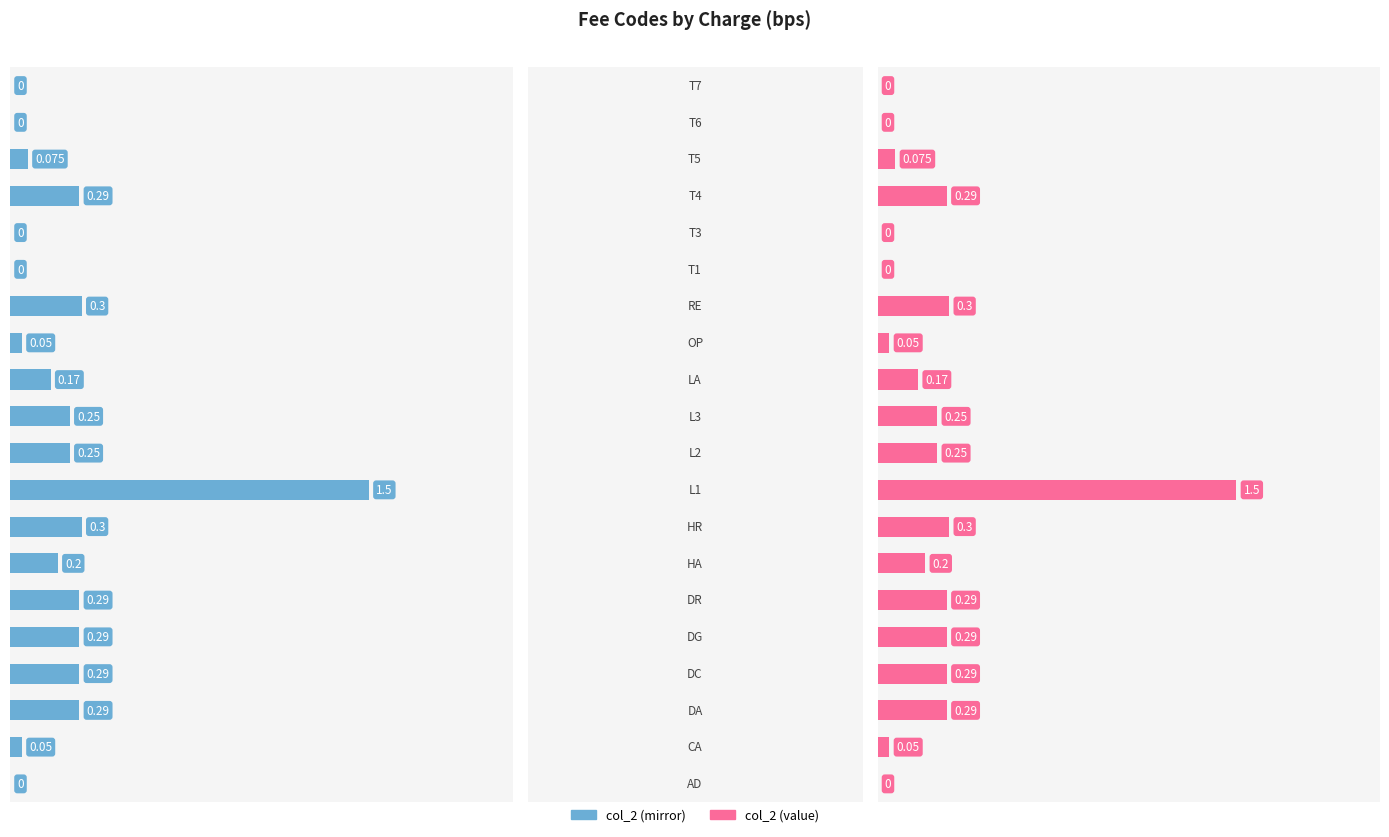

Rank the series by their maximum value, from lowest to highest.

col_2 (left), col_2 (right)